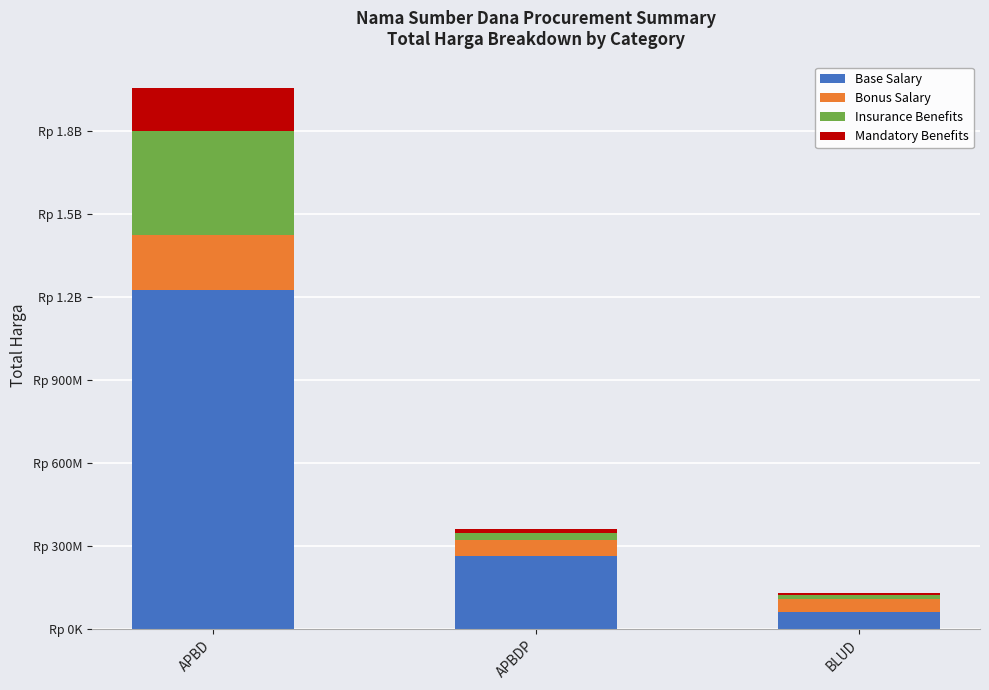

Between APBD and BLUD, which is larger?

APBD